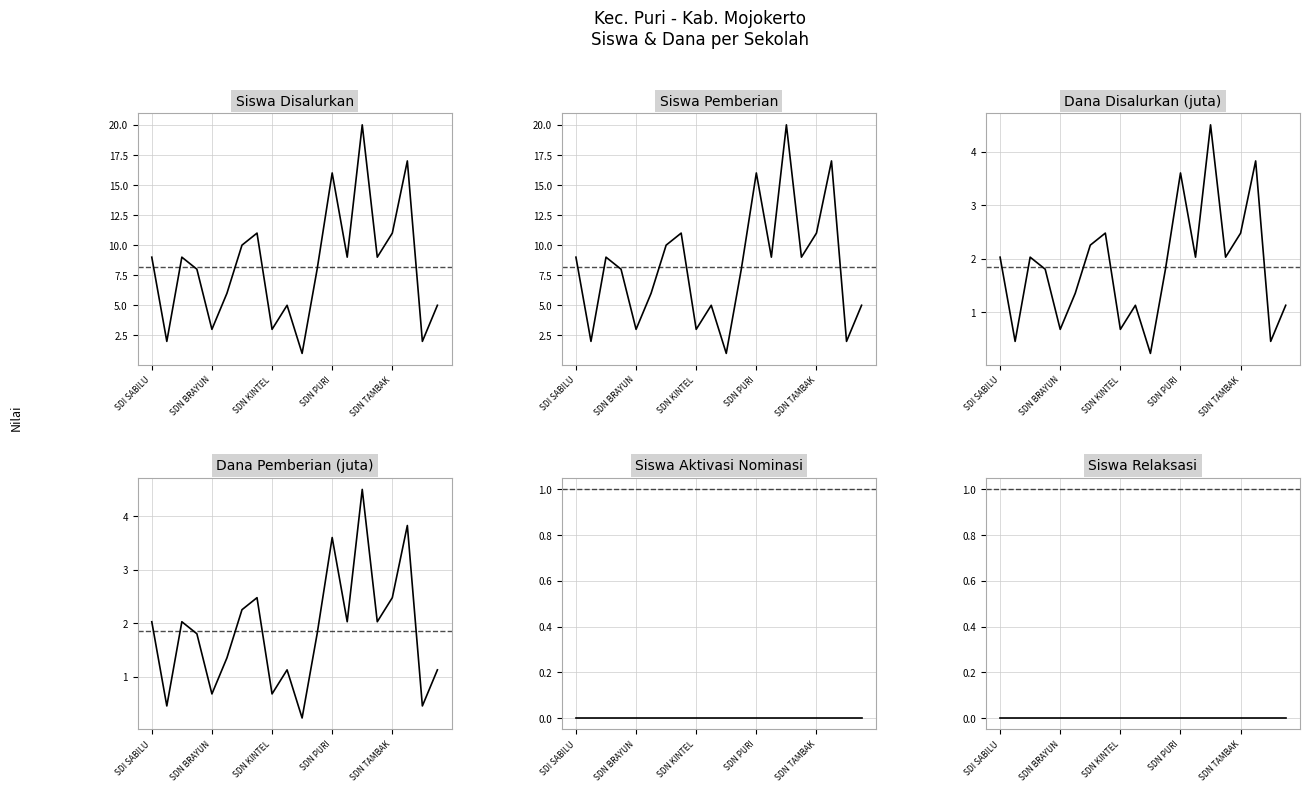

Is the value of Siswa Relaksasi at SDN BRAYUN greater than the value of Siswa Pemberian at 9?

No